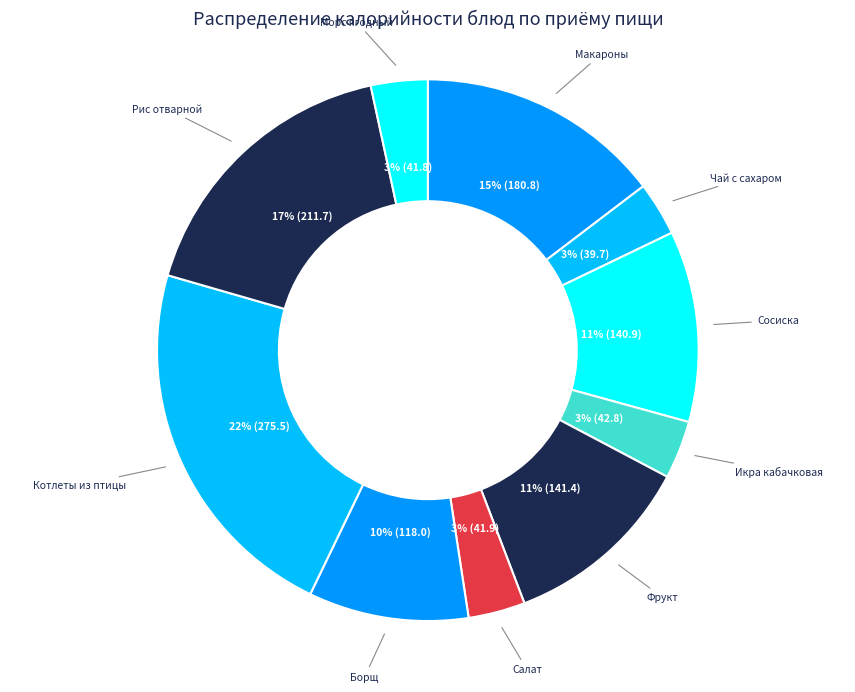

To the nearest percent, what is the difference between the largest and smallest slice percentages?

19%